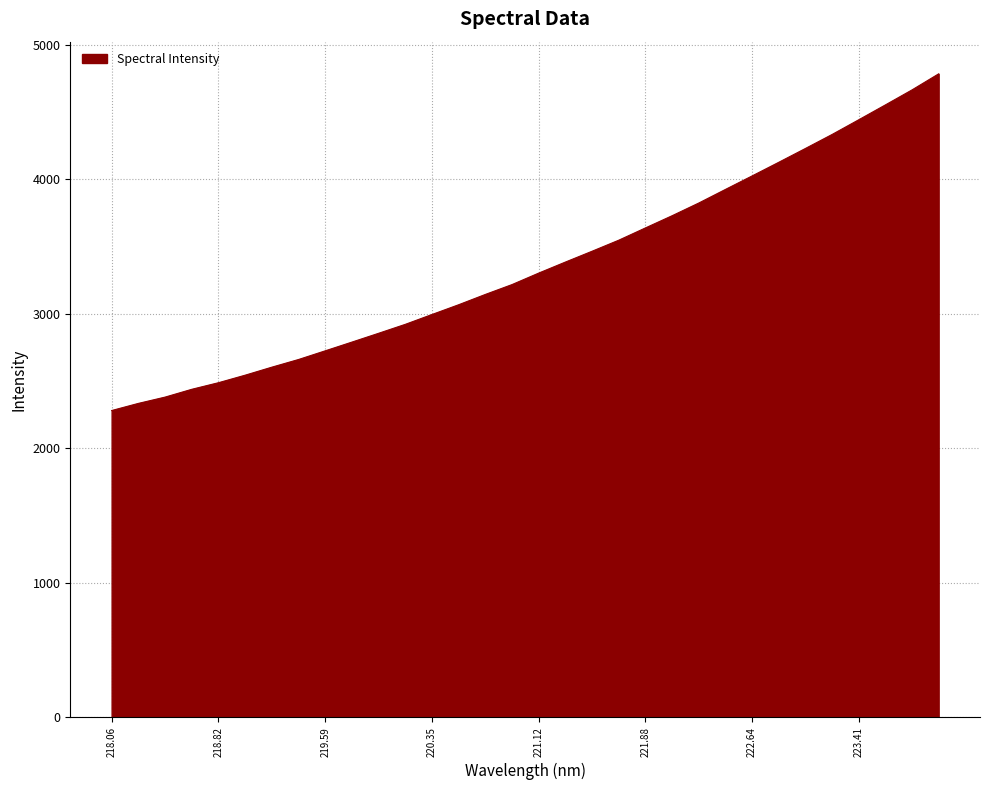

What is the greatest value displayed?

4783.7